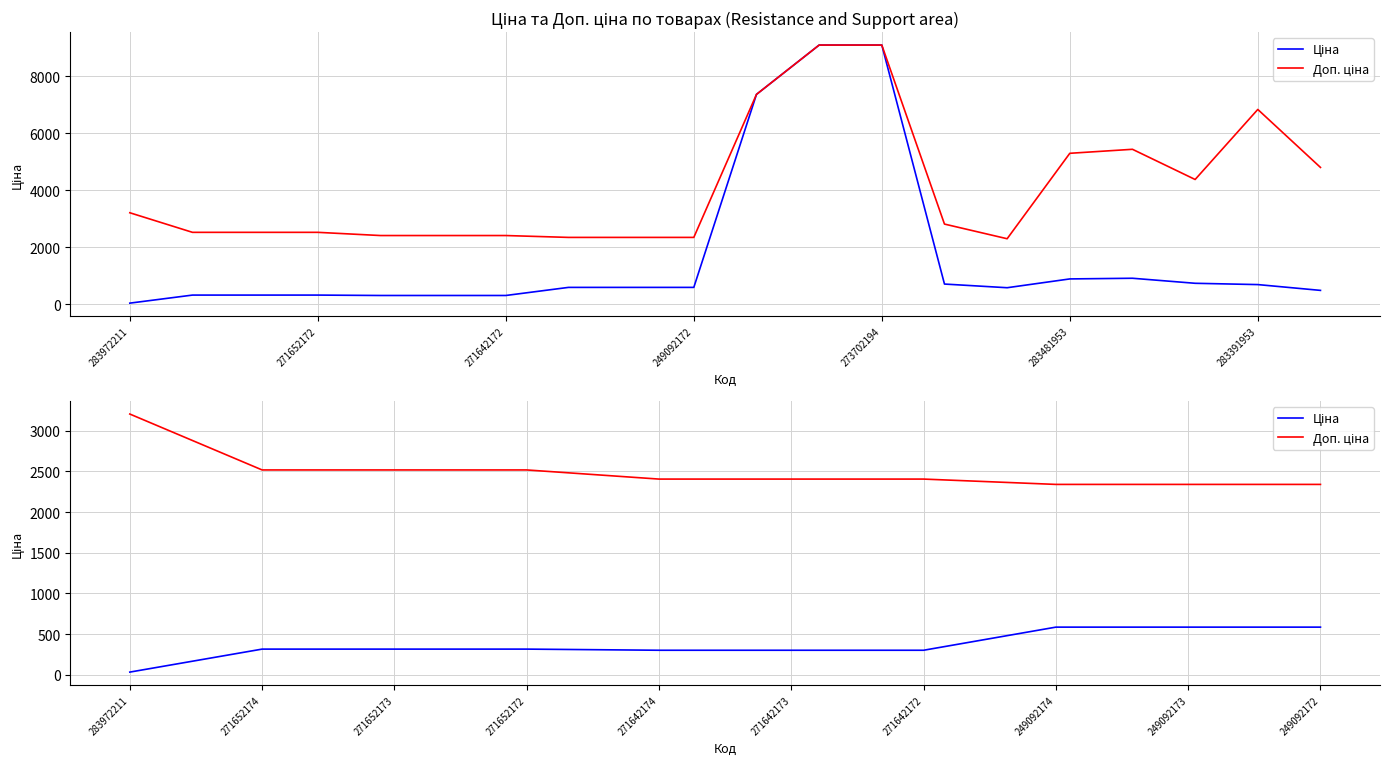

True or false: Доп. ціна has a value of 850.0 at 271652172.

False